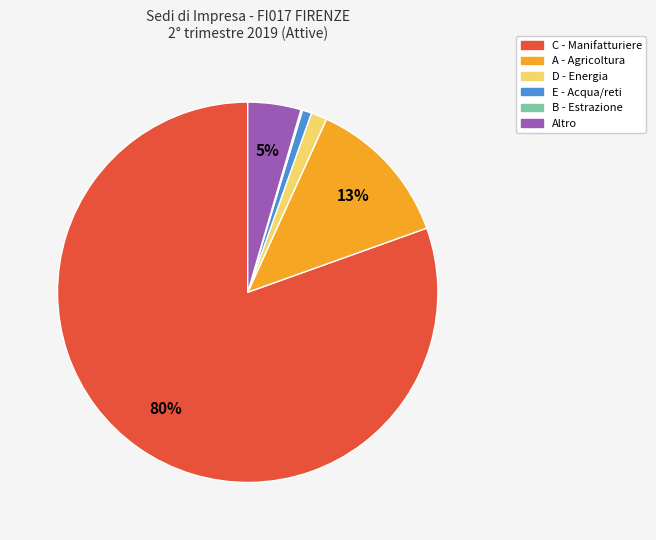

Does any single category account for the majority?

Yes